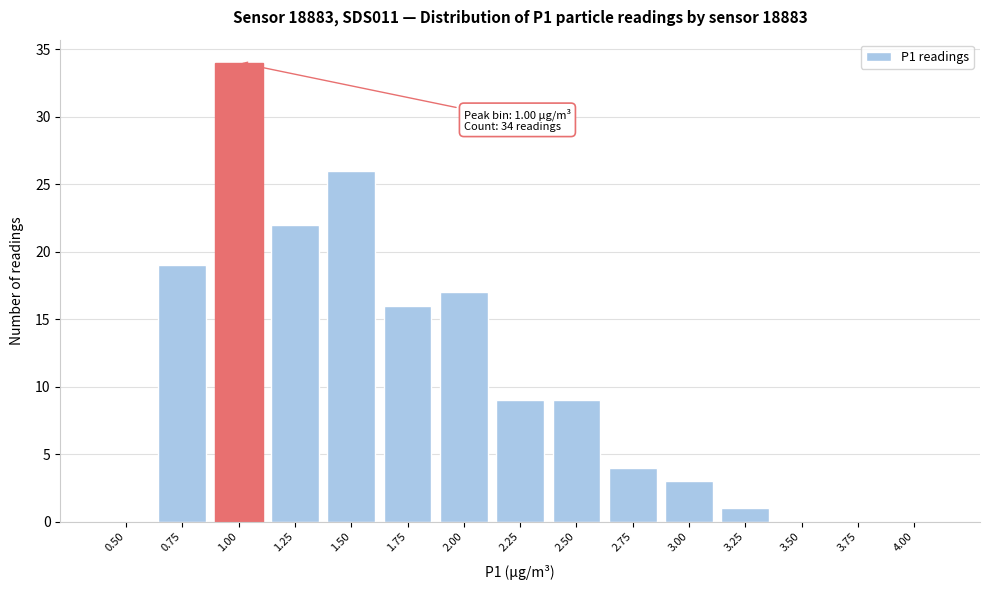

Reading left to right, extract all data points from this chart.

0.50=0	0.75=19	1.00=34	1.25=22	1.50=26	1.75=16	2.00=17	2.25=9	2.50=9	2.75=4	3.00=3	3.25=1	3.50=0	3.75=0	4.00=0